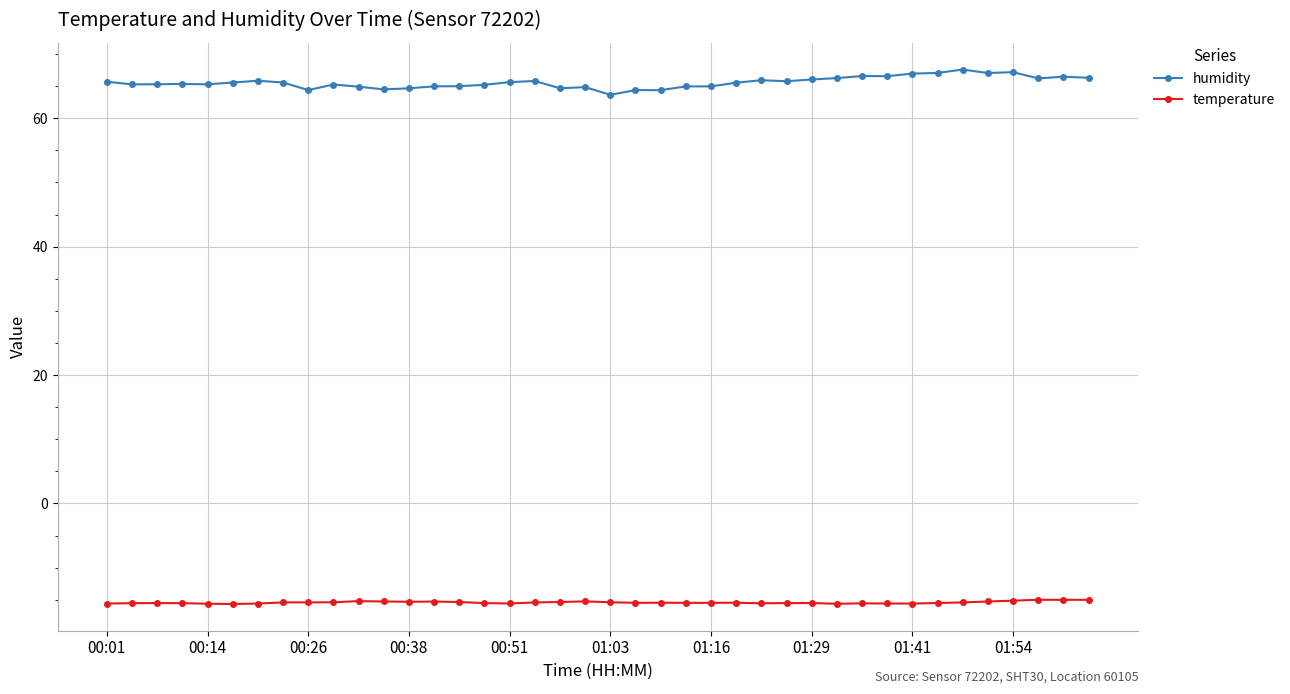

What is the minimum value for temperature?

-15.7